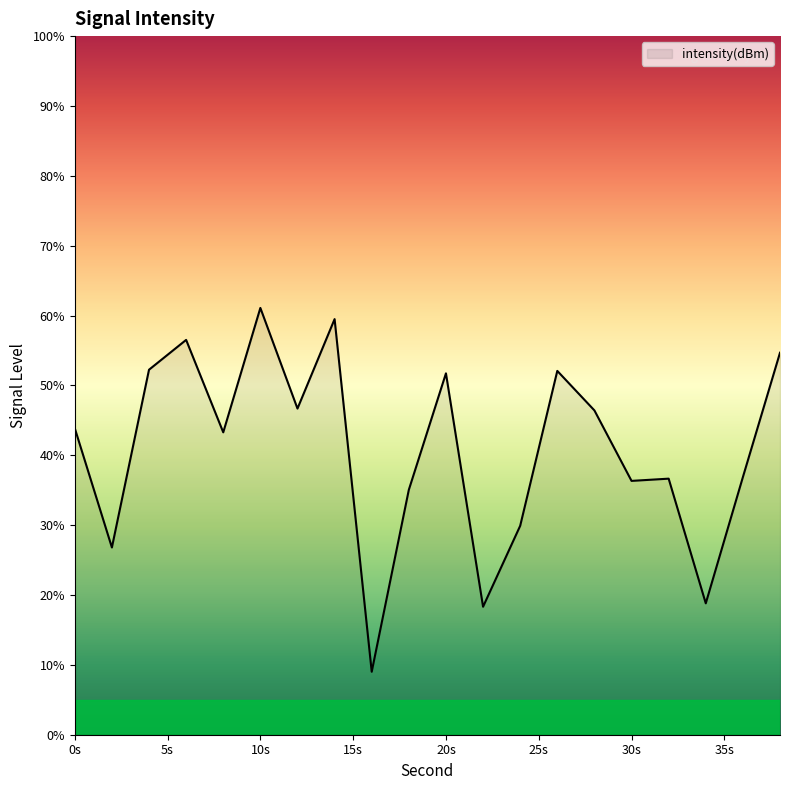

What is the maximum value shown in the chart?

61.1